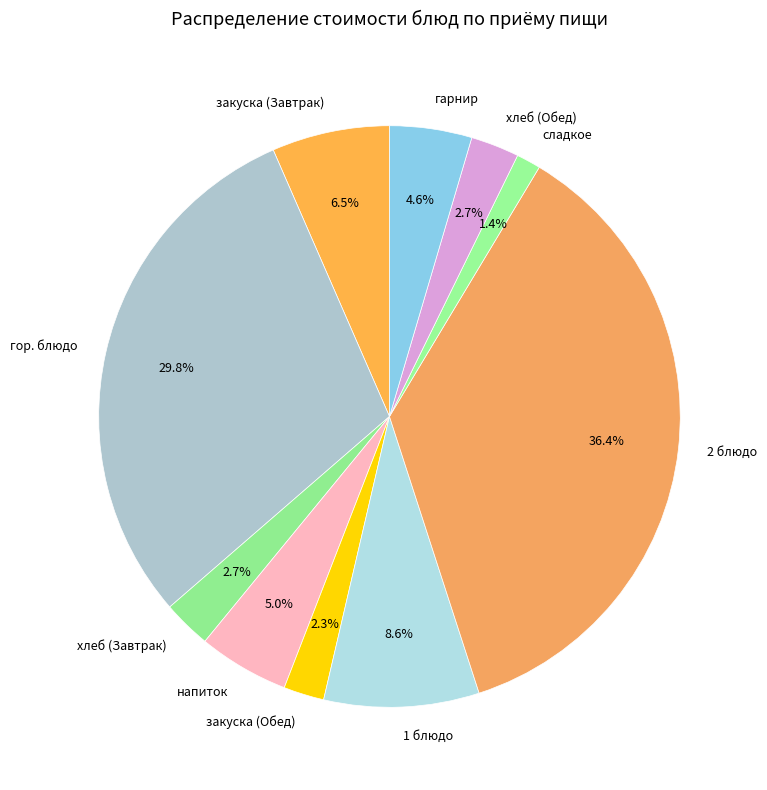

How many segments does this pie chart have?

10